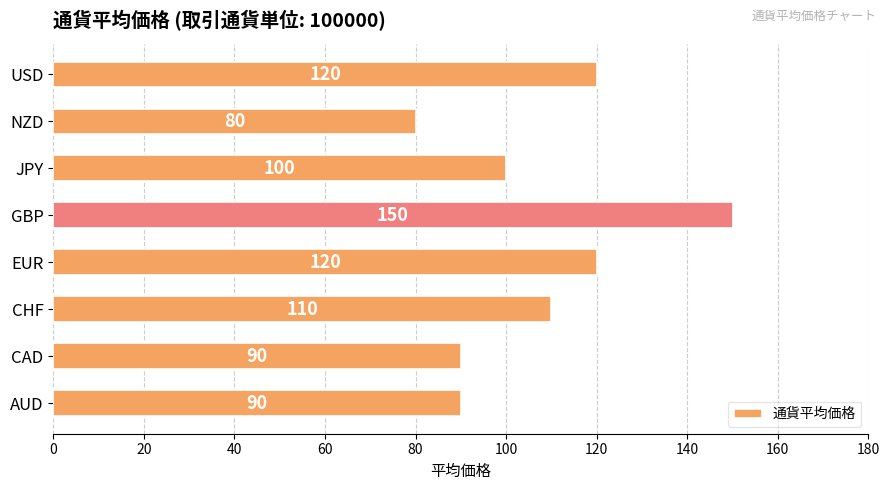

What is the difference between the second highest and minimum values?

40